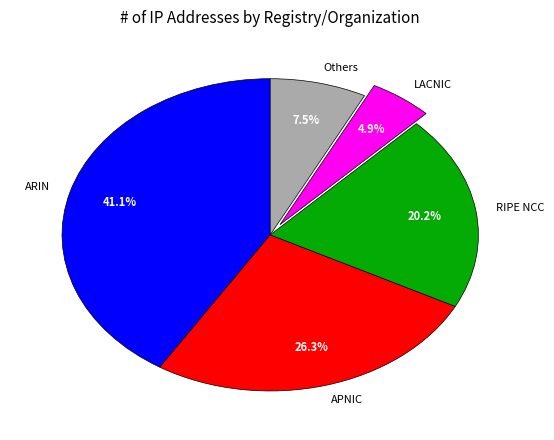

Is there a majority slice in this chart?

No